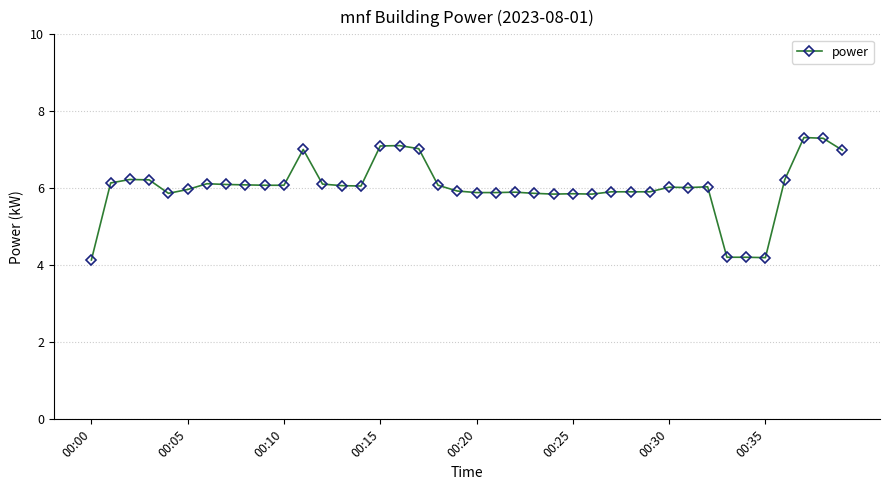

Does the chart have visible grid lines?

Yes